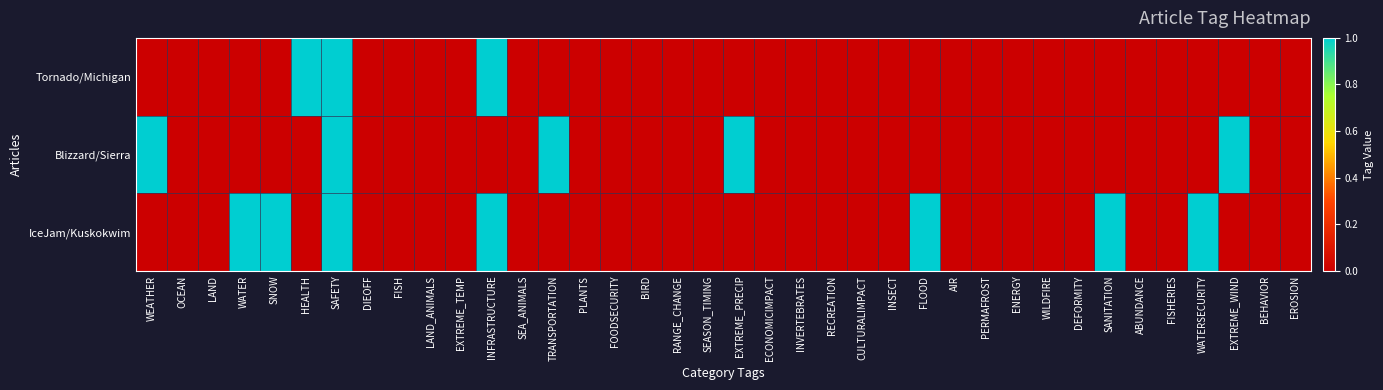

At which category is the sum across all series the highest?

SAFETY